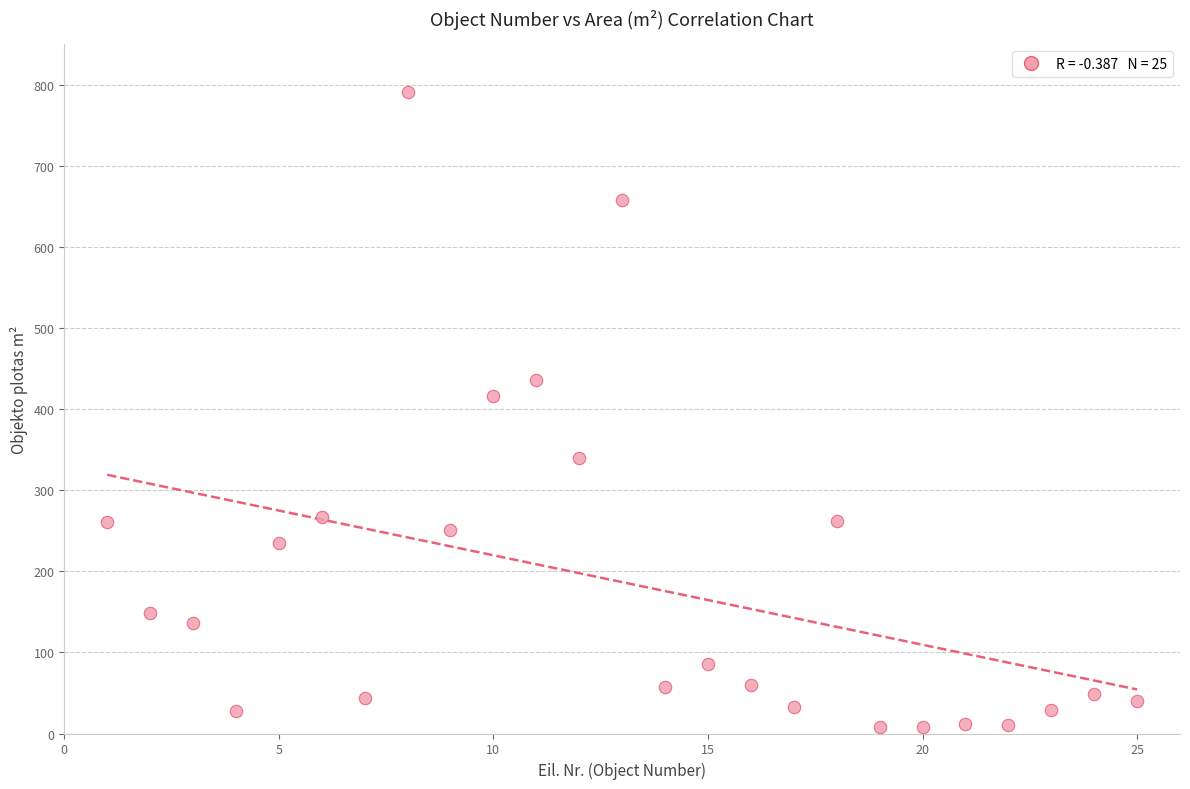

What is the range of X values (max minus min)?

24.0